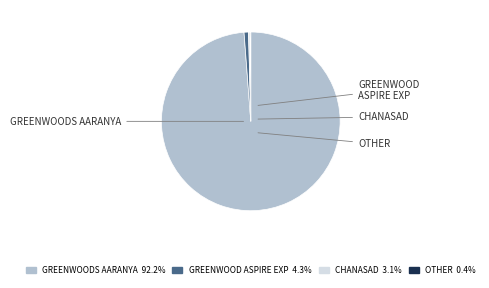

Does GREENWOODS AARANYA 92.2% represent more than half of the total?

Yes